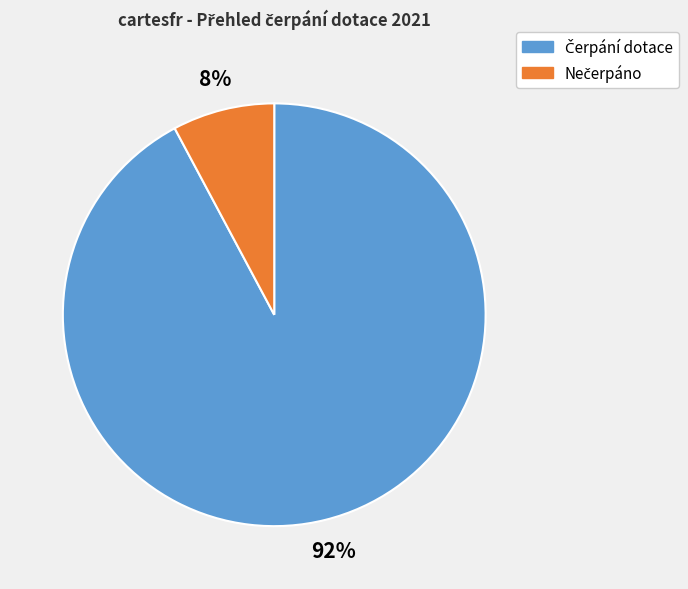

To the nearest percent, what is the difference between the largest and smallest slice percentages?

84%